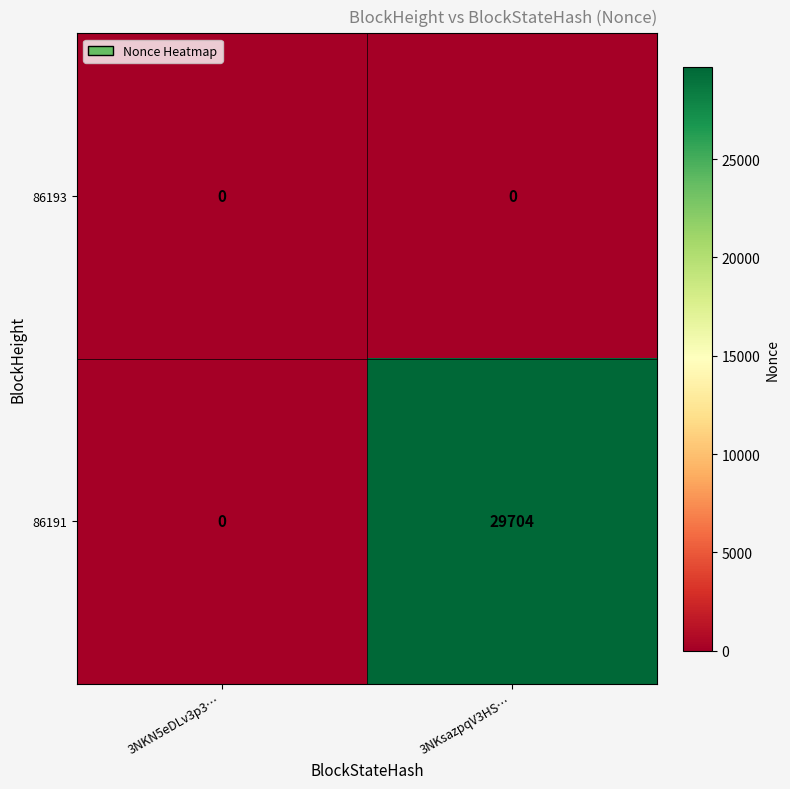

Which series has the largest total across all categories?

86191